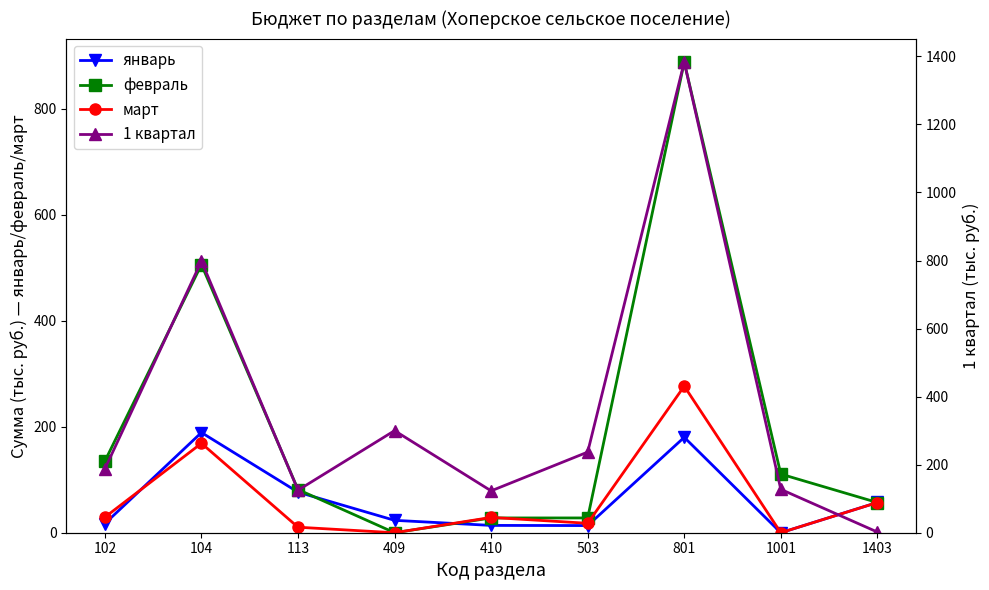

How many data points in 1 квартал are above 187?

5